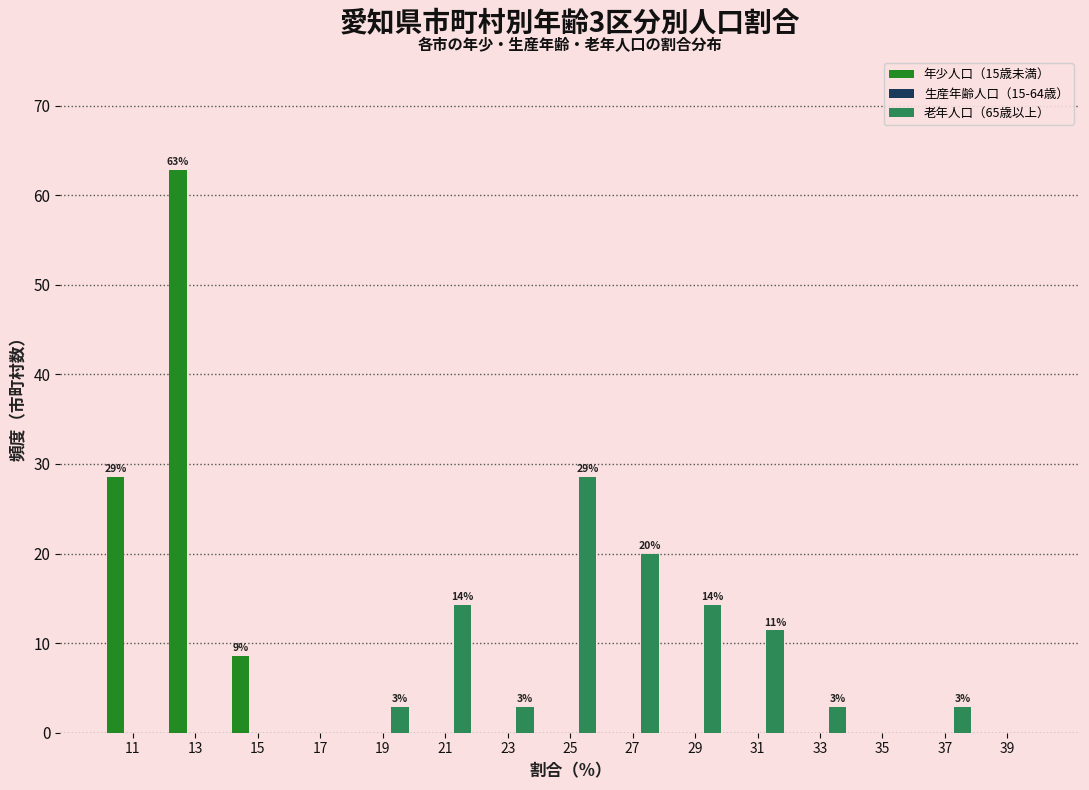

In the 老年人口（65歳以上） series, which range on the x-axis has the tallest bar?

24 to 26